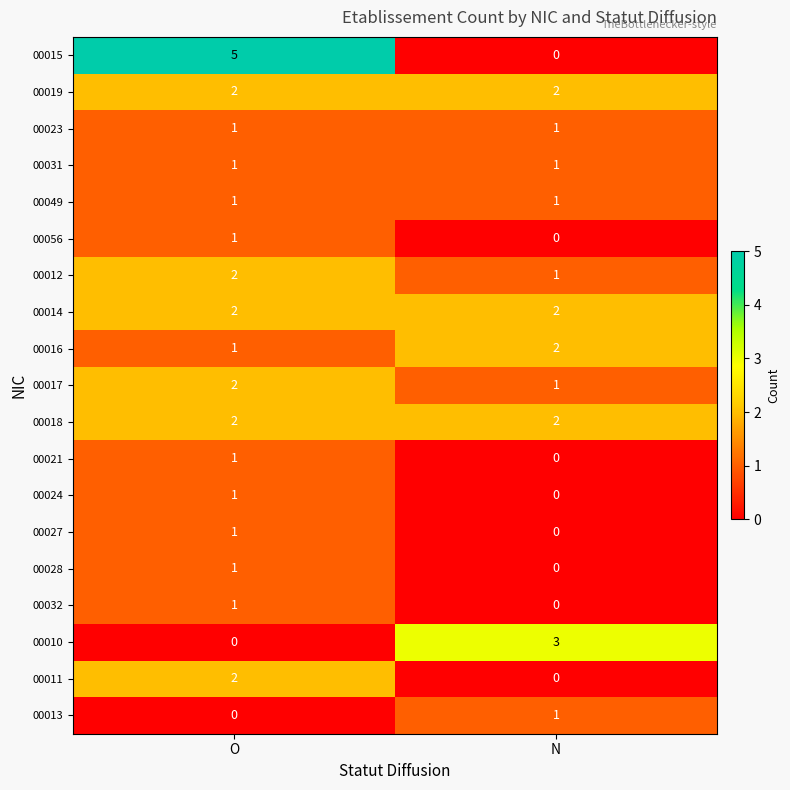

List the labels in order of 00011 value, smallest first.

N, O